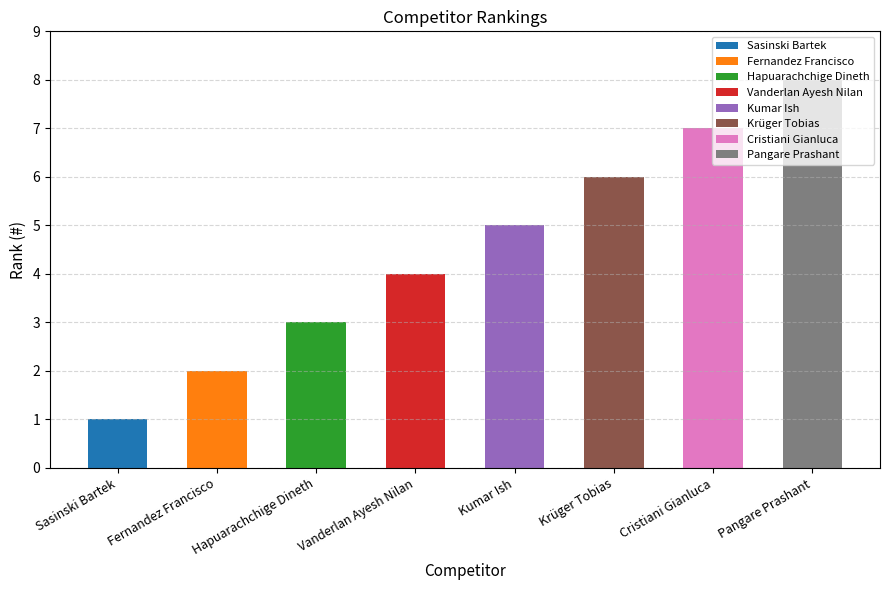

What is the sum of all values?

36